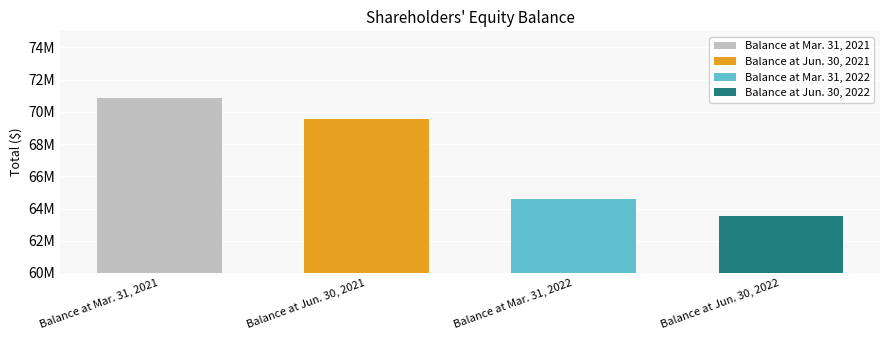

What position from the left is Balance at Mar. 31, 2021?

1